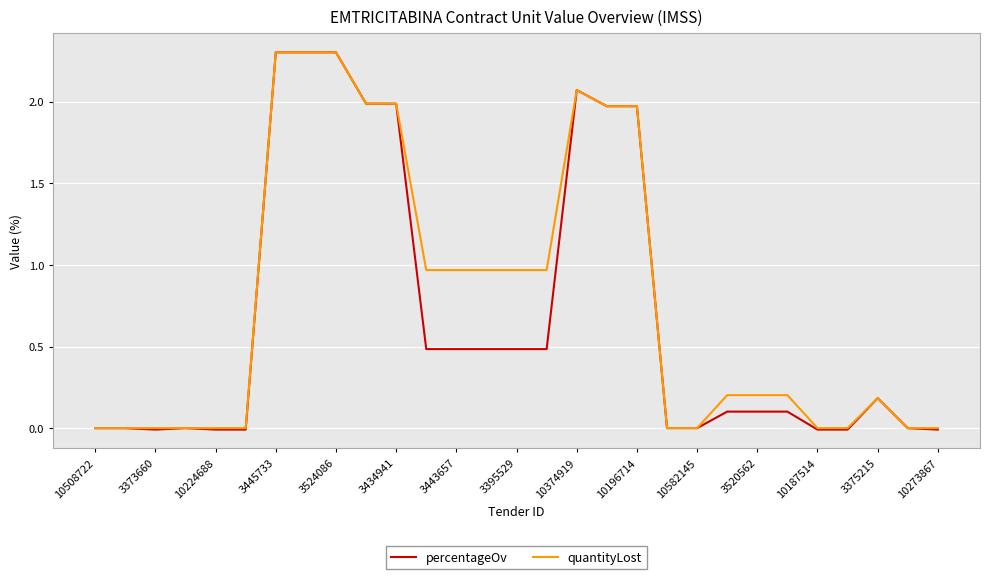

What is the maximum value for percentageOv?

2.3